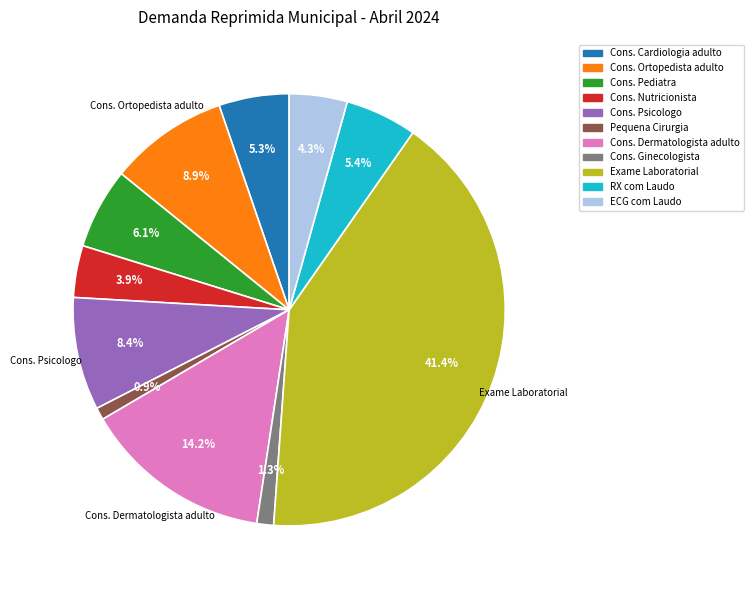

What is the largest slice in the pie chart?

Exame Laboratorial